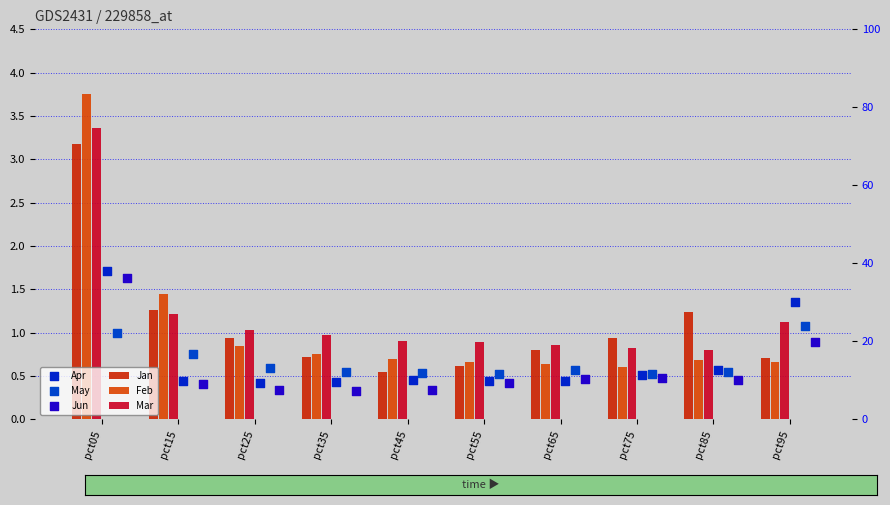

What are all the series names shown in the legend?

Jan, Feb, Mar, Apr, May, Jun